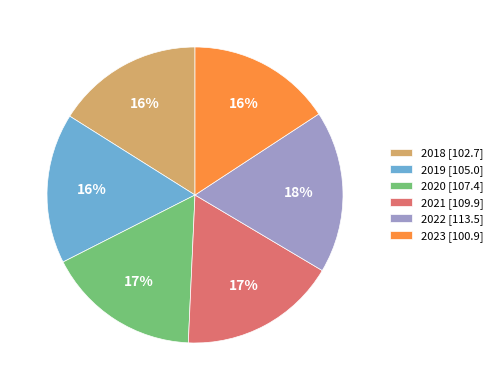

Is the sum of 2019 [105.0] and 2022 [113.5] greater than half?

No